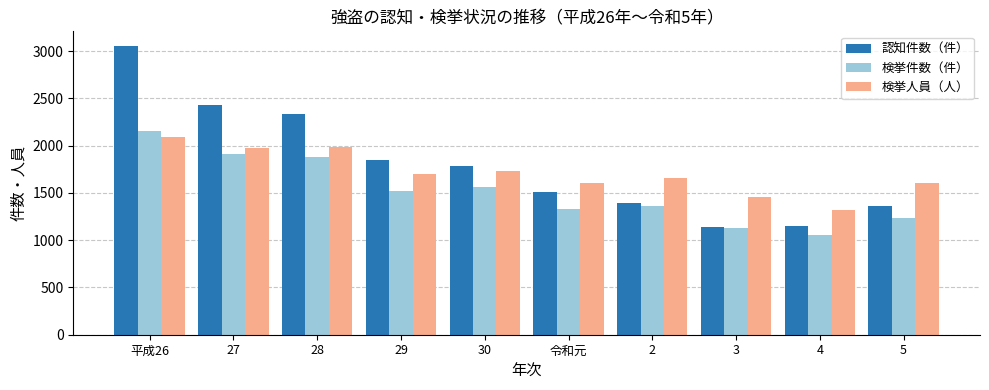

What is the difference between the maximum and second lowest values in the 検挙人員（人） series?

636